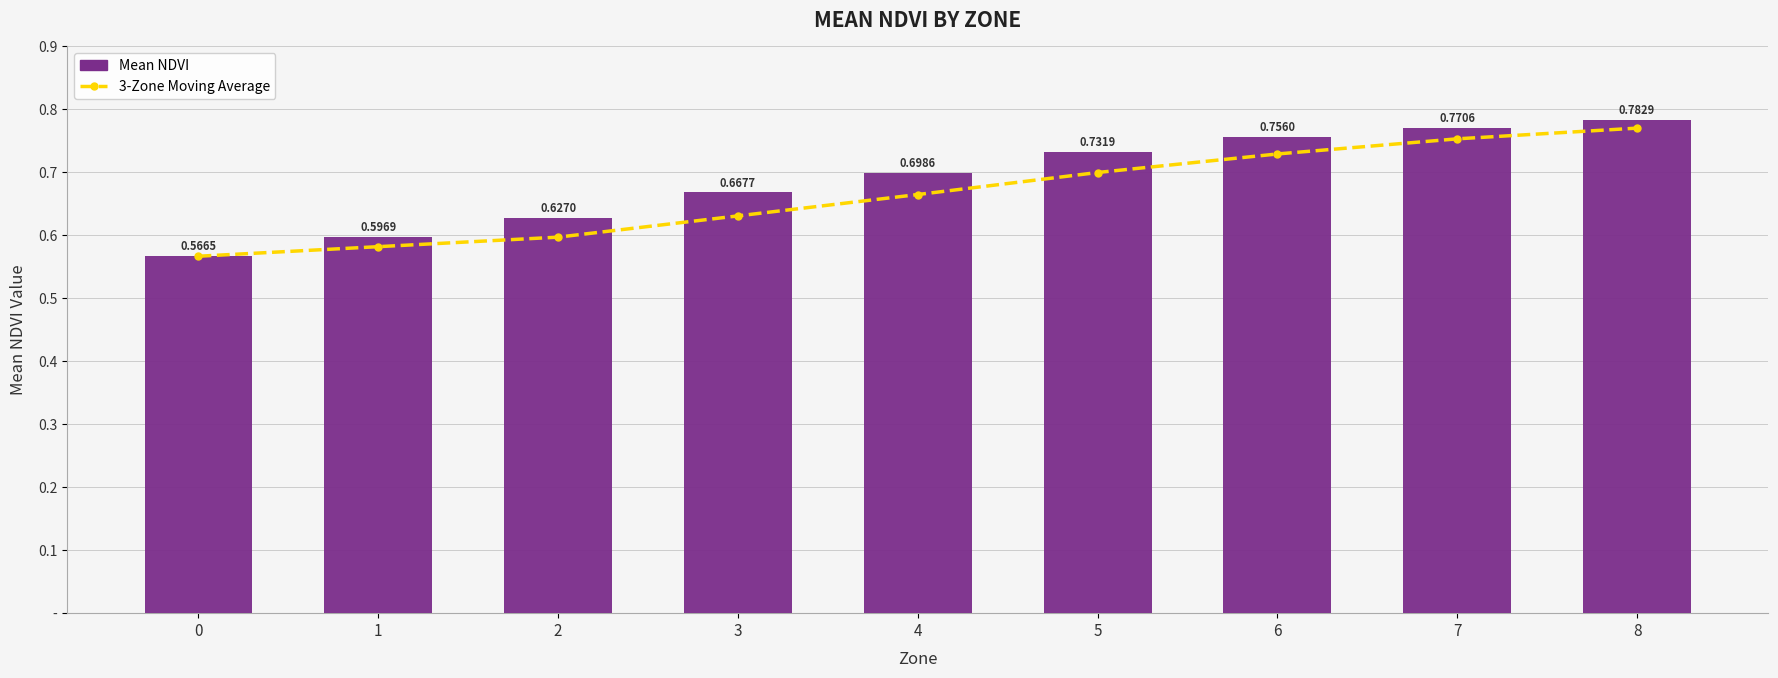

What is the difference between the maximum and minimum values in the Mean NDVI series?

0.2